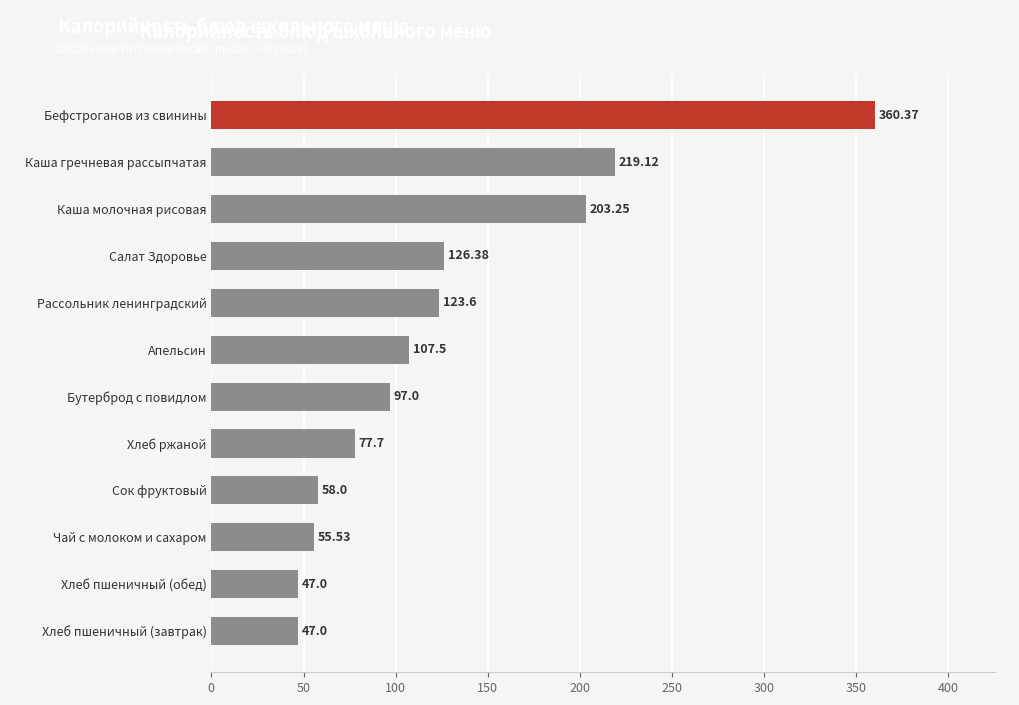

At which label is the value closest to 203?

Каша молочная рисовая